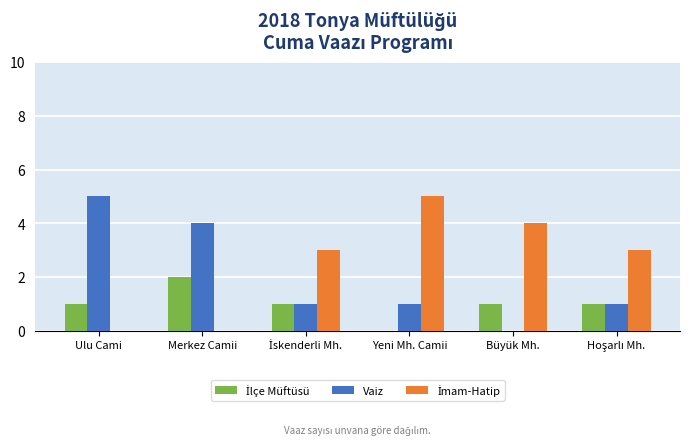

What is the maximum value for Vaiz?

5